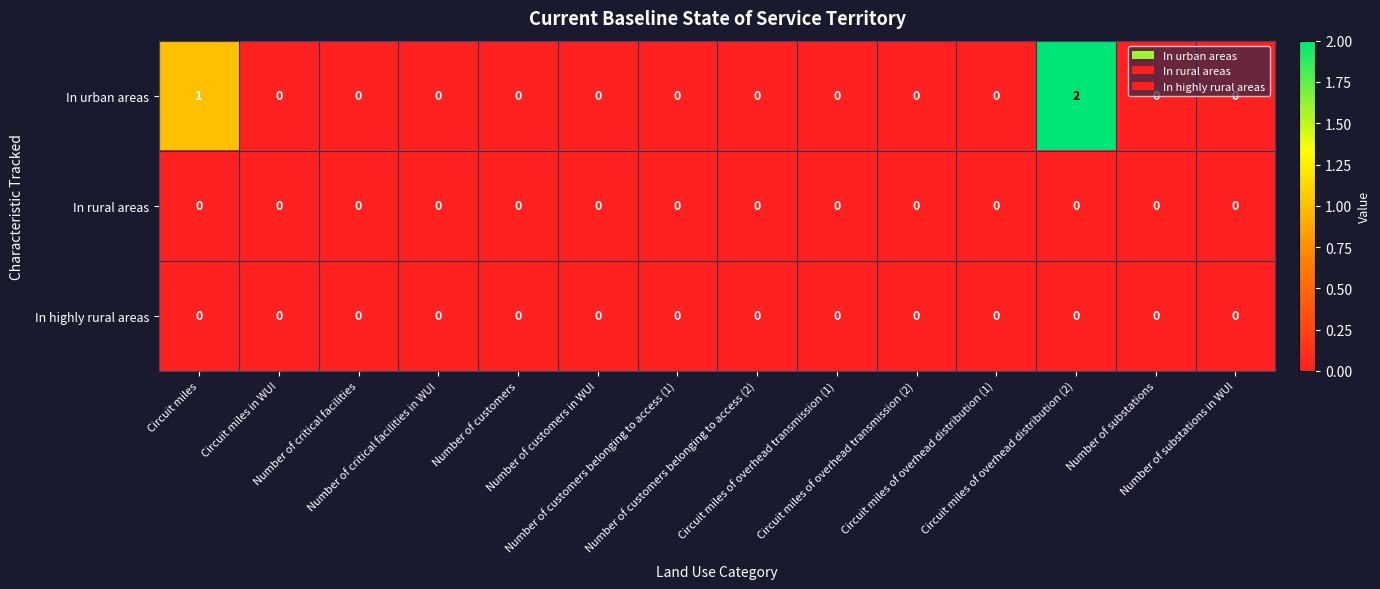

Which series has the widest spread of values?

In urban areas